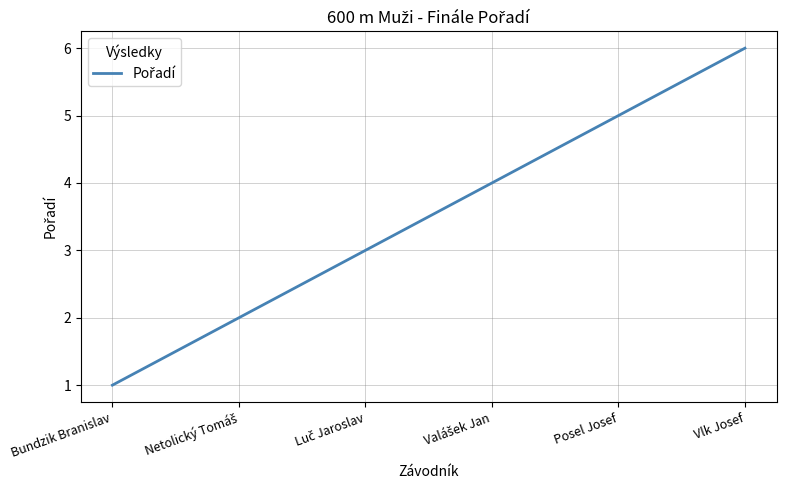

What is the approximate value at Posel Josef?

5